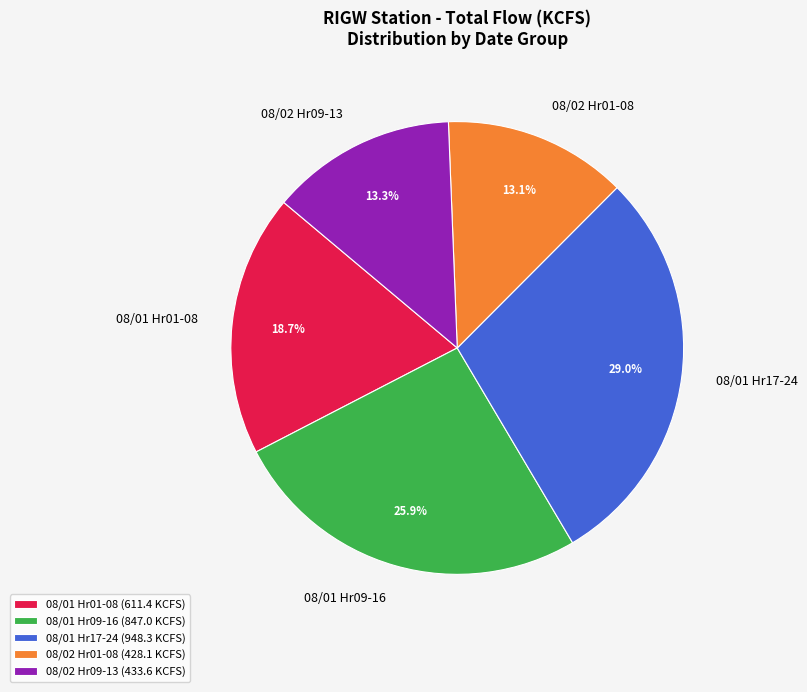

What portion of the pie excludes 08/02 Hr01-08?

86.9%